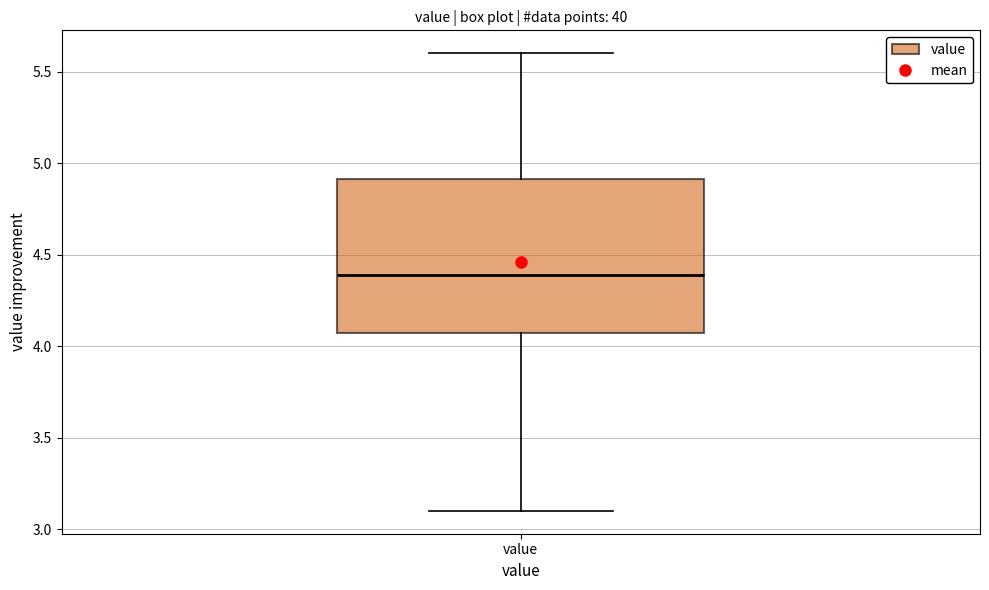

Where does the lower whisker of the box for value end on the y-axis? The values are not printed on the chart, so give them approximately, as read against the axis.

3.10